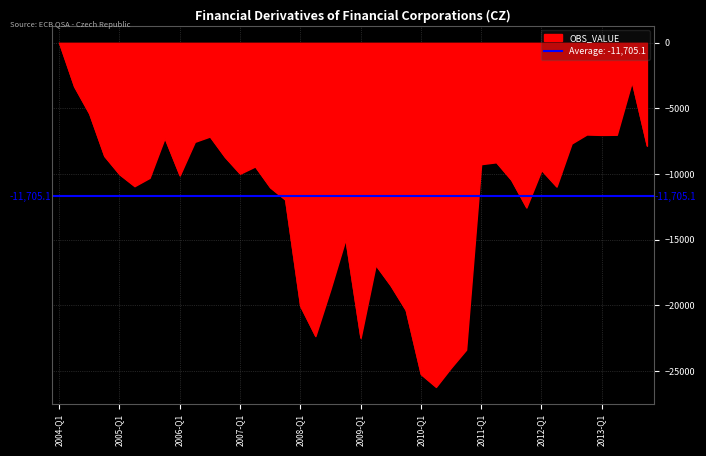

How many lines are shown in the chart?

1